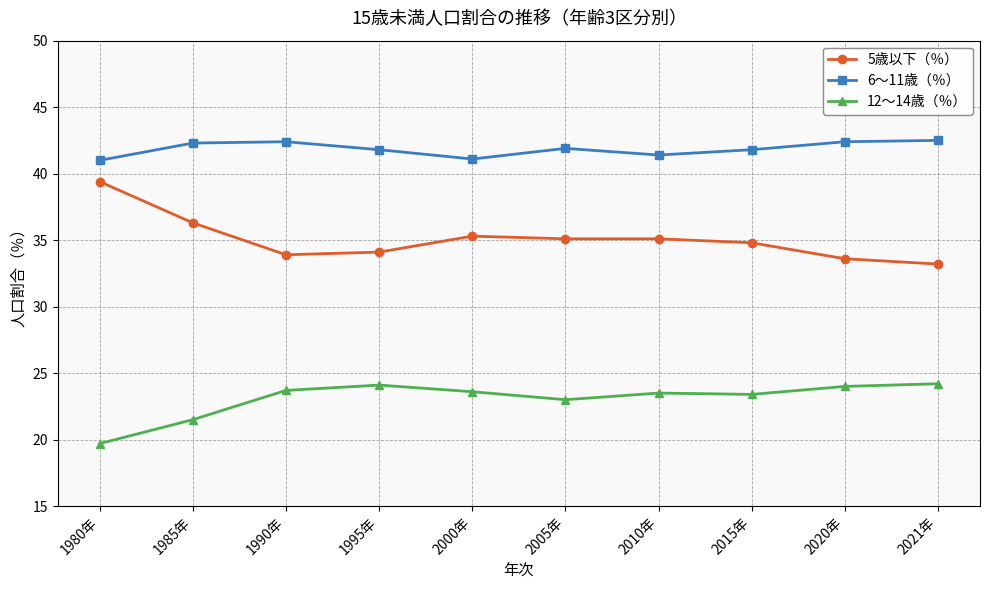

True or false: 6～11歳（％） has more than 1 interior local peaks.

True